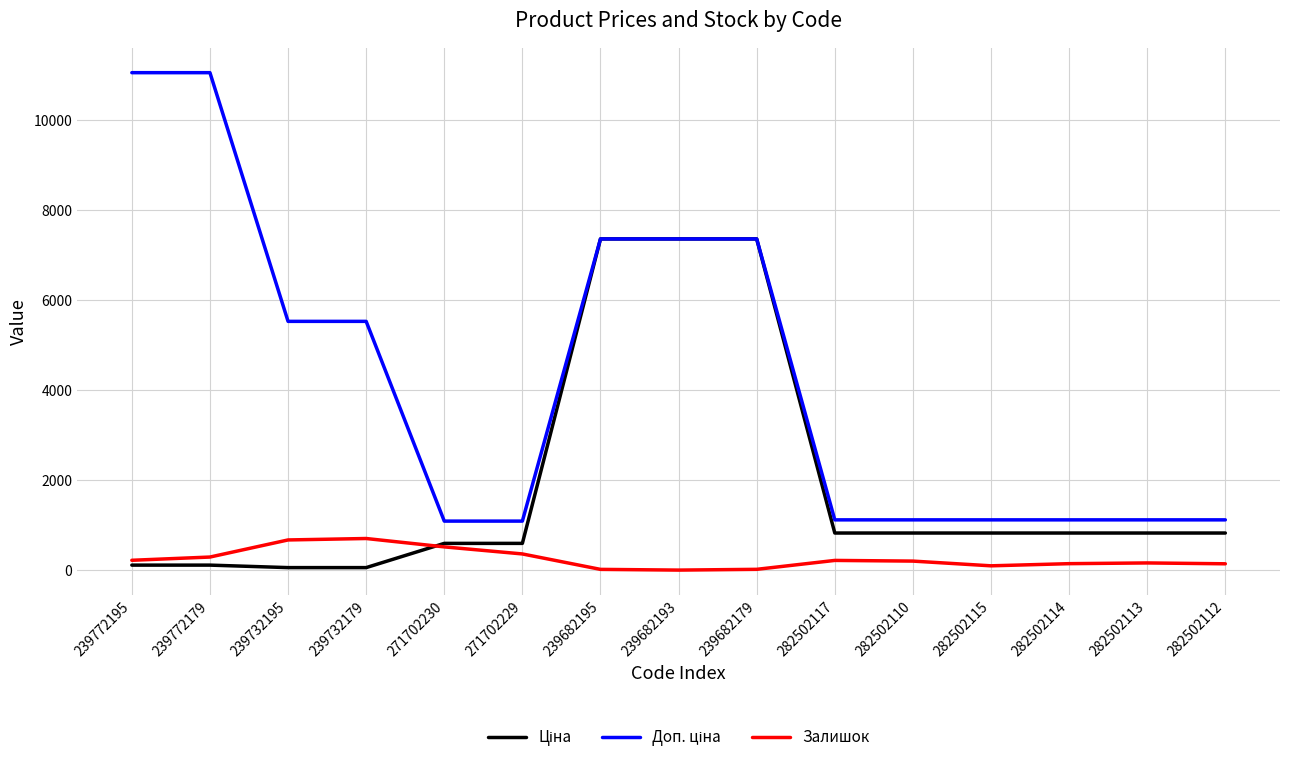

What is the greatest value displayed?

11055.0